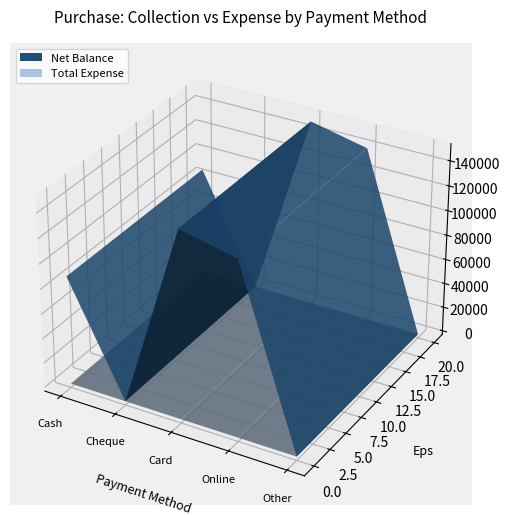

Reading right to left, extract all data points from this chart.

Net Balance: Other=0	Online=140700	Card=150500	Cheque=0	Cash=87600
Total Expense: Other=0	Online=0	Card=0	Cheque=0	Cash=0